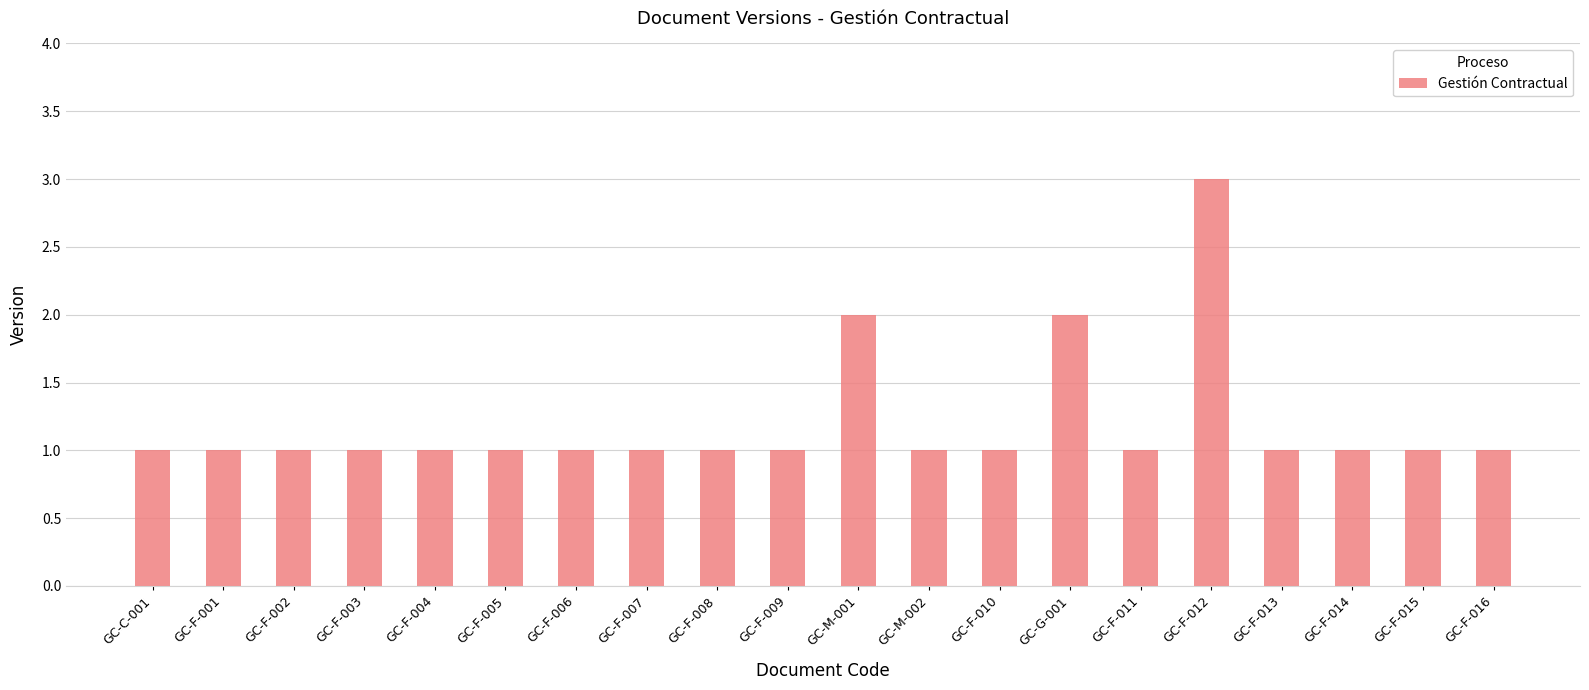

What is the greatest value displayed?

3